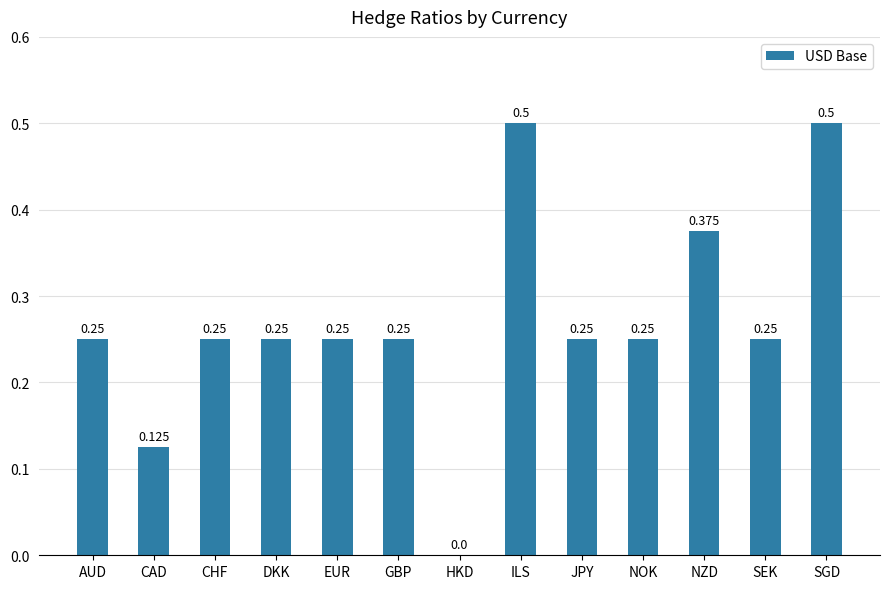

Between GBP and NZD, which is larger?

NZD